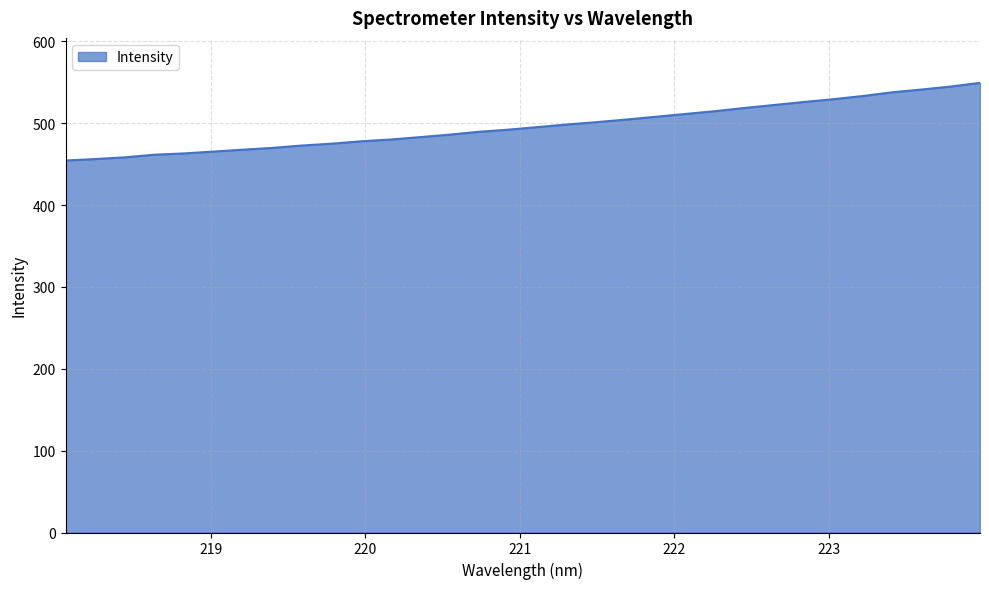

What is the smallest value displayed?

454.6